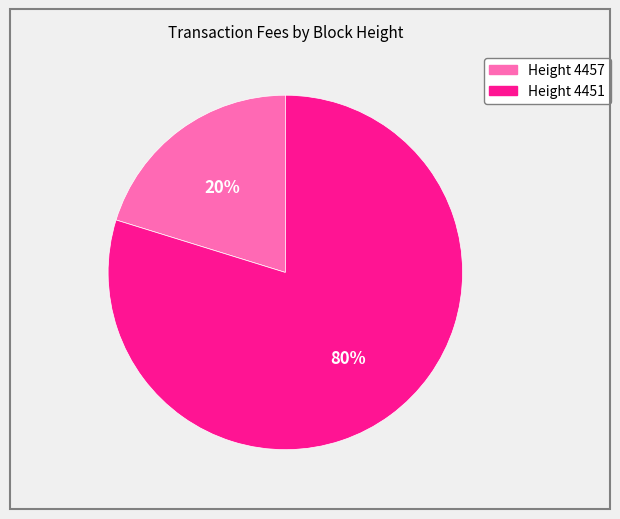

Is it true that Height 4451 is 86% of the pie?

False